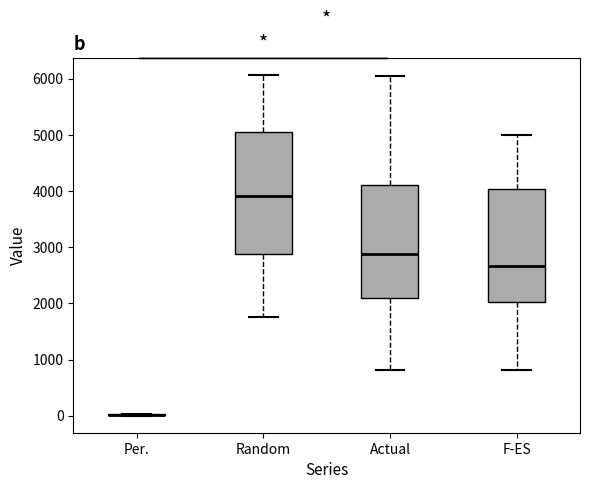

Reading left to right, read every box against the y-axis: the position of its median line, the range the box covers, and the ends of its whiskers. The values are not printed on the chart, so give them approximately, as read against the axis.

Per.: box collapsed to a line at 0, whiskers 0 to 0
Random: median 3900, box 2900 to 5100, whiskers 1800 to 6100
Actual: median 2900, box 2100 to 4100, whiskers 800 to 6000
F-ES: median 2700, box 2000 to 4000, whiskers 800 to 5000